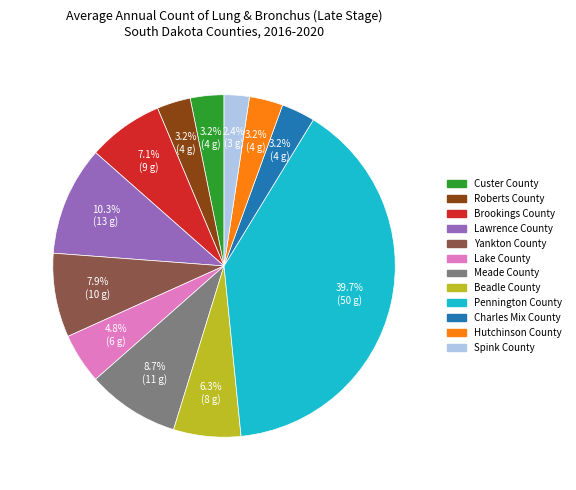

Combined, what portion of the pie is Lawrence County and Spink County?

12.7%